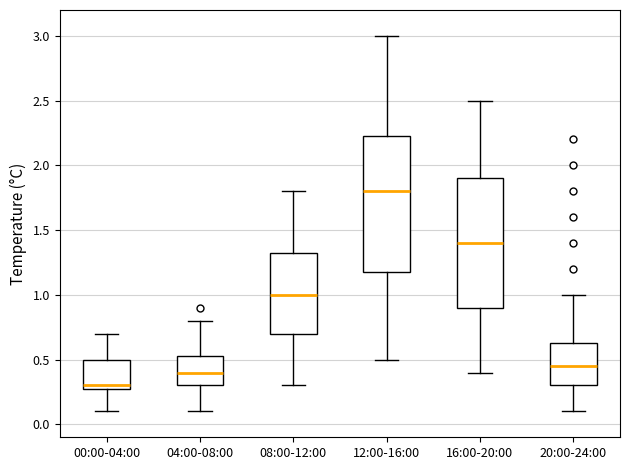

Which box's median line is the lowest?

00:00-04:00